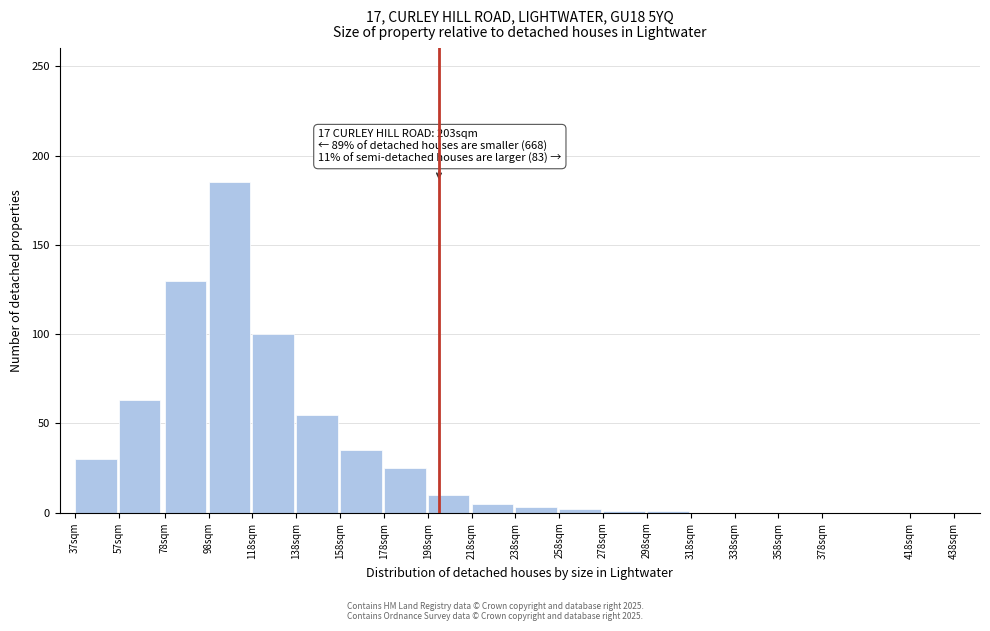

What is the change in value from 57sqm to 138sqm?

-8